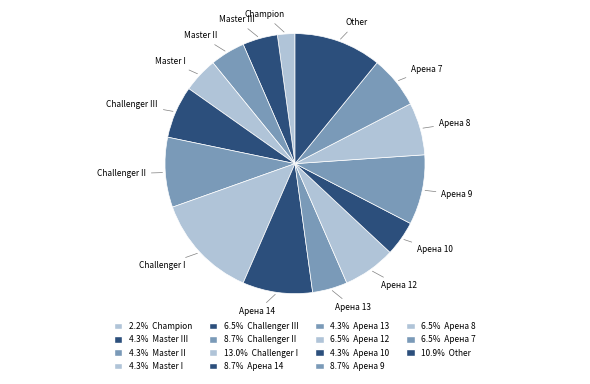

Is there a majority slice in this chart?

No